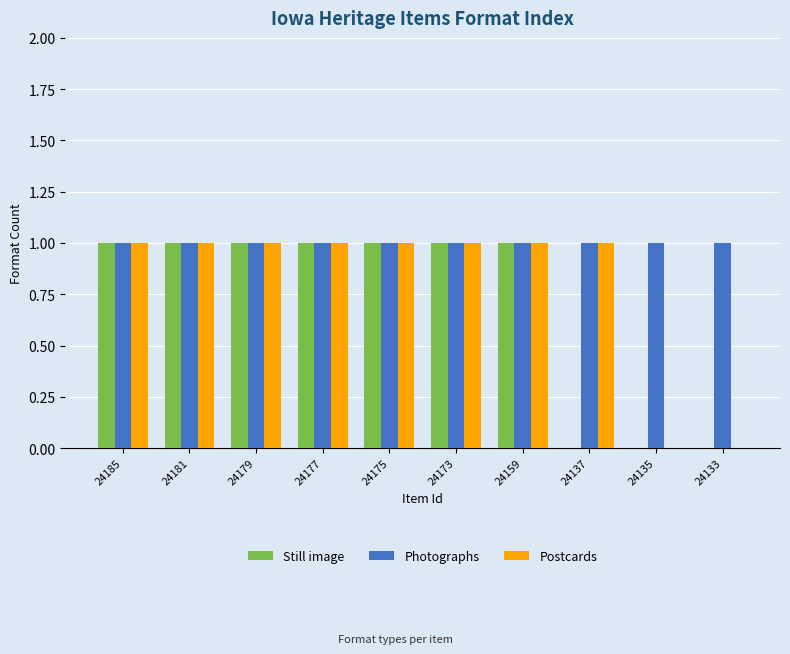

Is it true that Still image equals -1 at 24133?

False